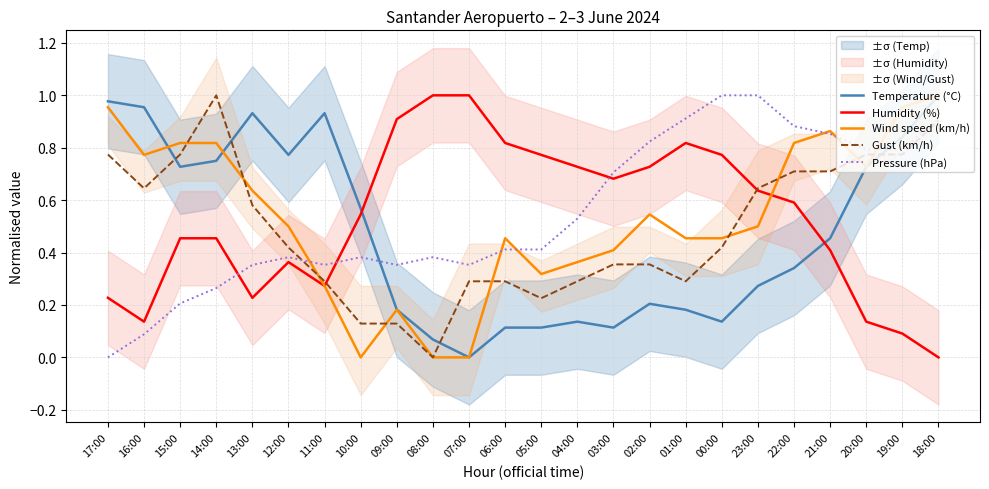

True or false: Gust (km/h) has a value of 1.3 at 19:00.

False